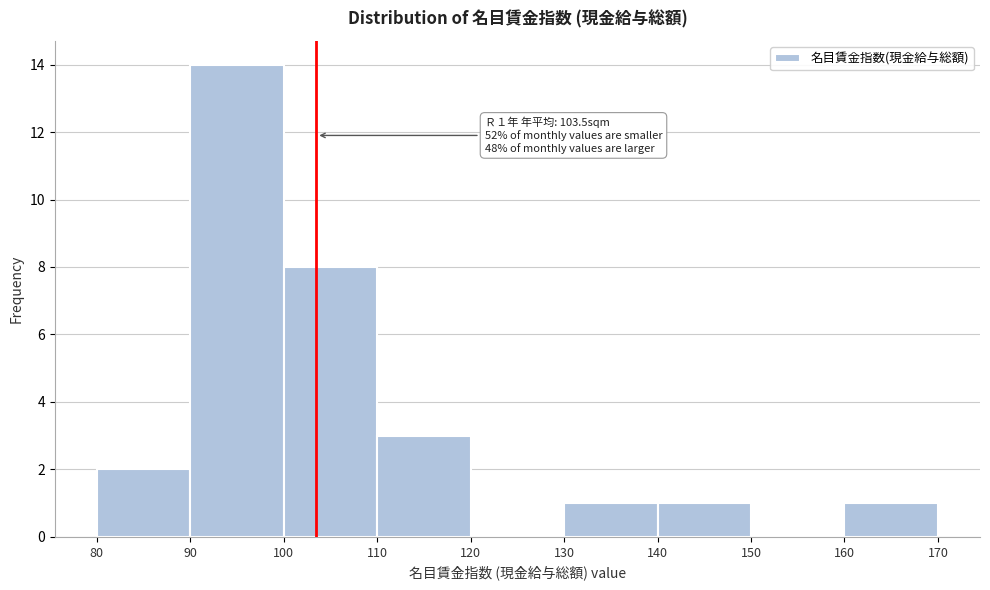

Over which range of the x-axis is the bar tallest?

90 to 100